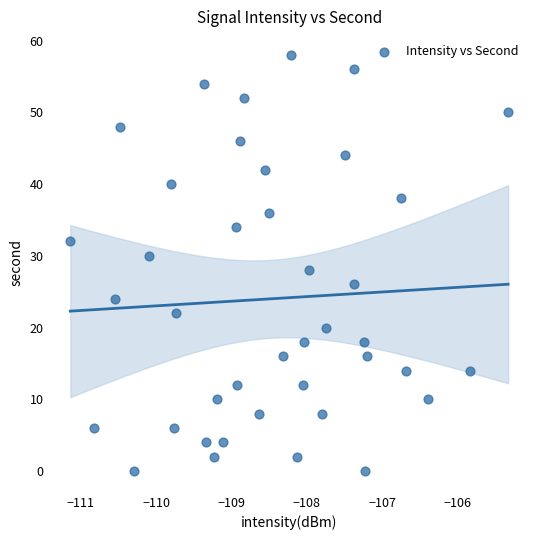

What is the range of Y values (max minus min)?

58